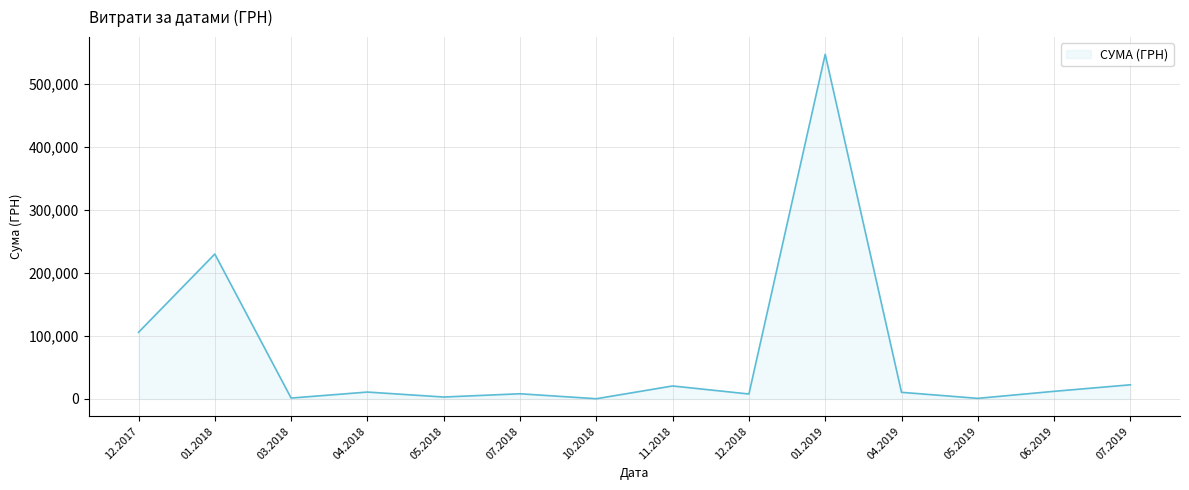

True or false: the data has more than 0 interior local peaks.

True